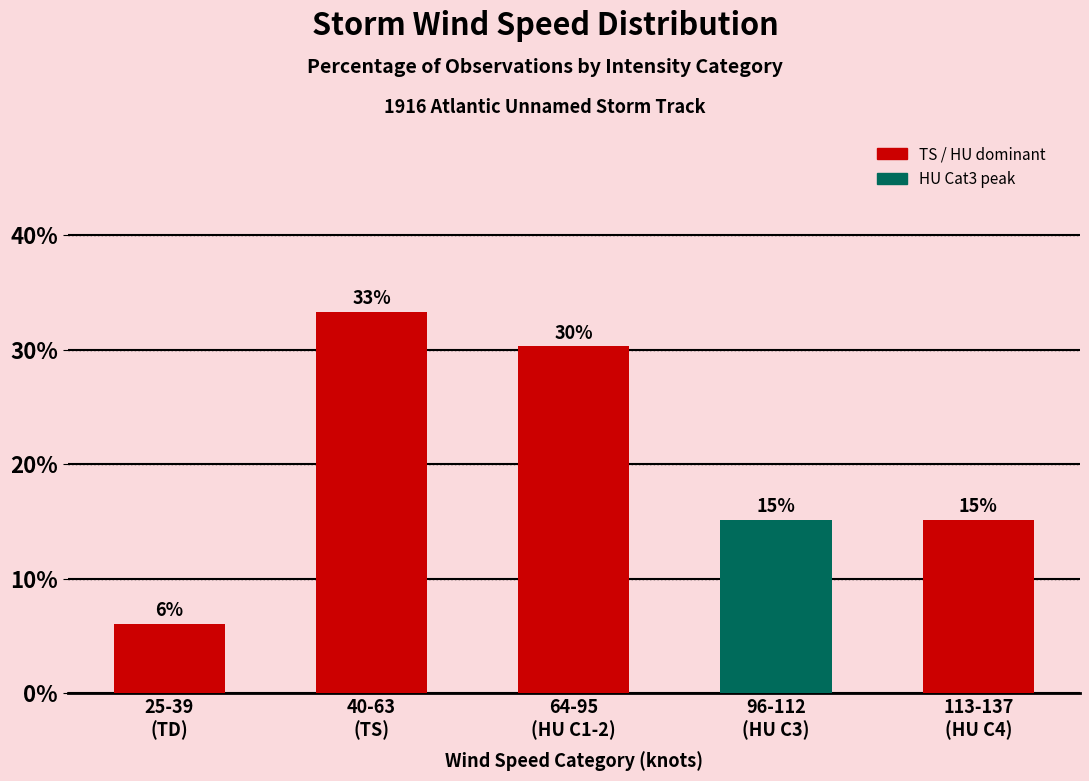

True or false: the data shows 30.3 at 64-95
(HU C1-2).

True